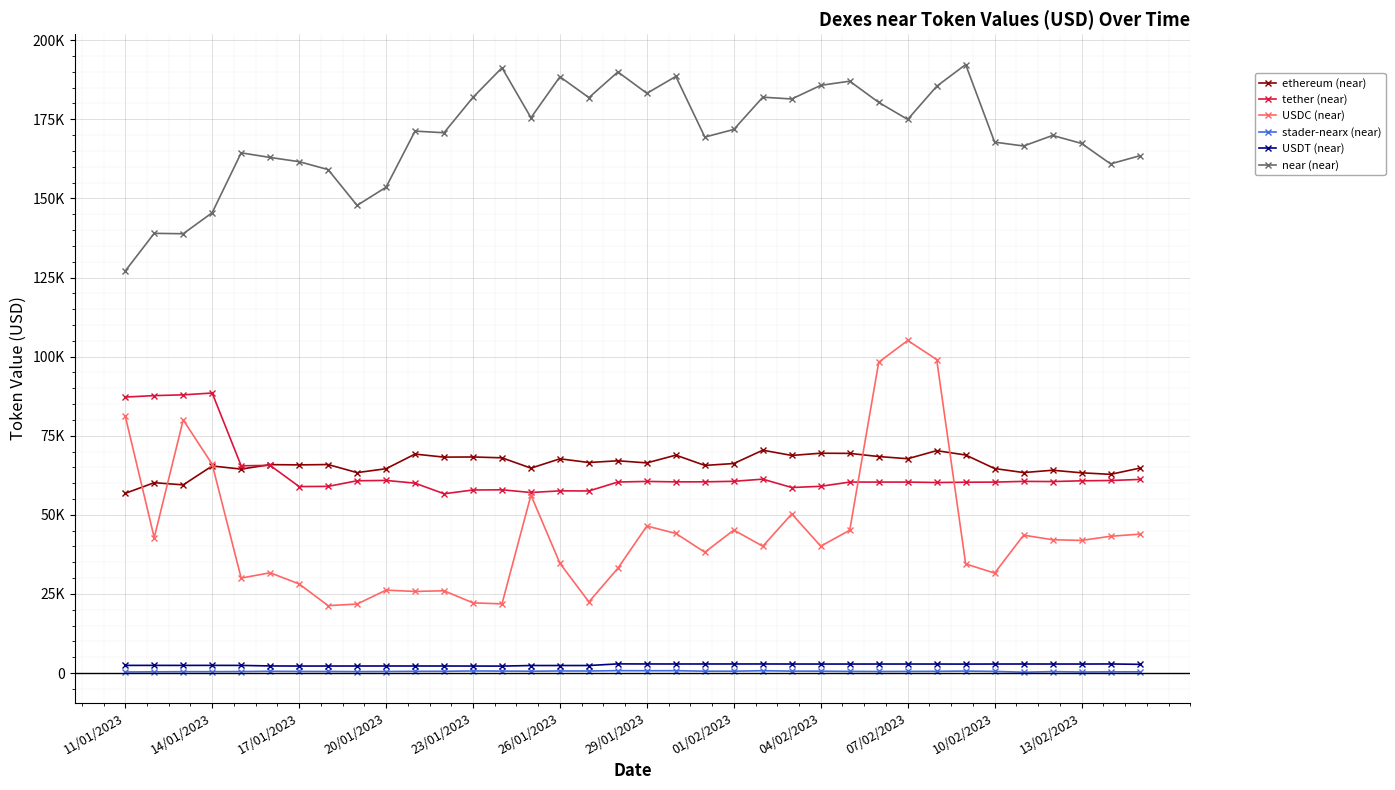

Does the chart have visible grid lines?

Yes